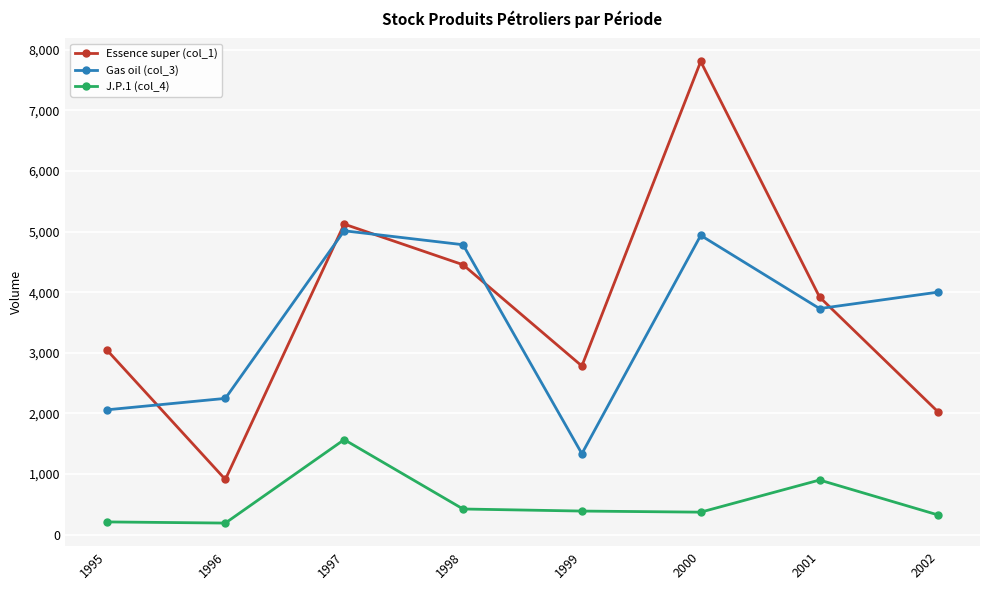

What is the total value across all series at 1996?

3351